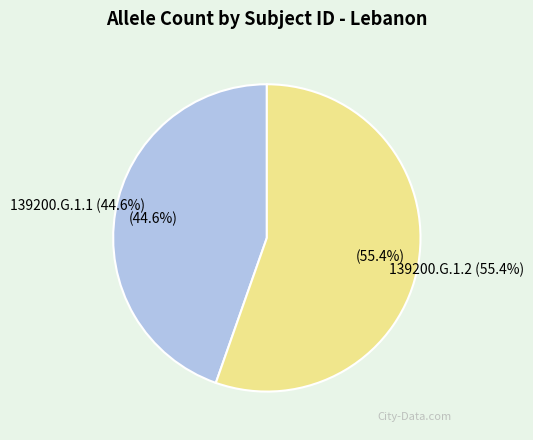

Which slice is the largest?

139200.G.1.2